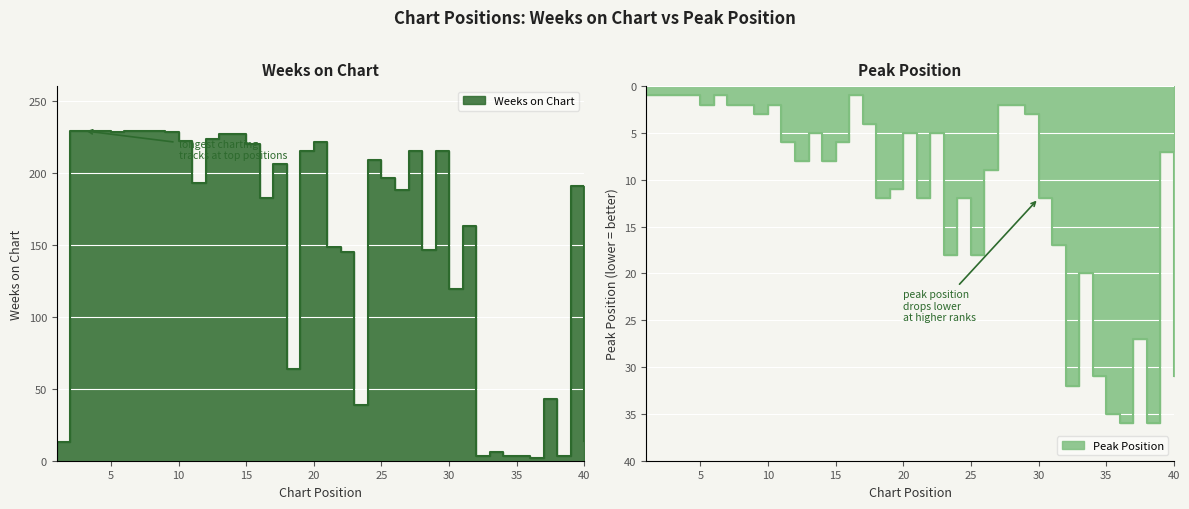

Is it true that Peak Position equals 12 at 30?

True